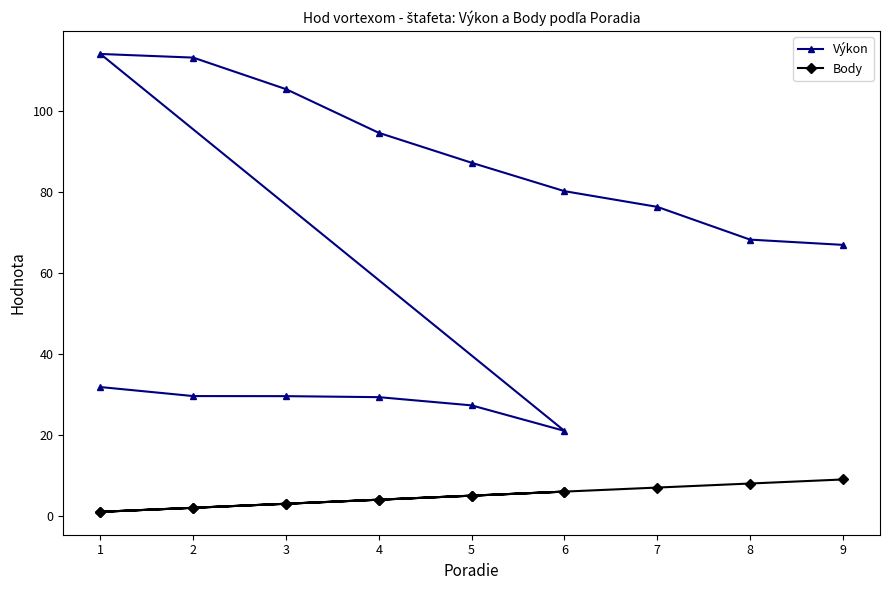

Which series has the largest total across all categories?

Výkon